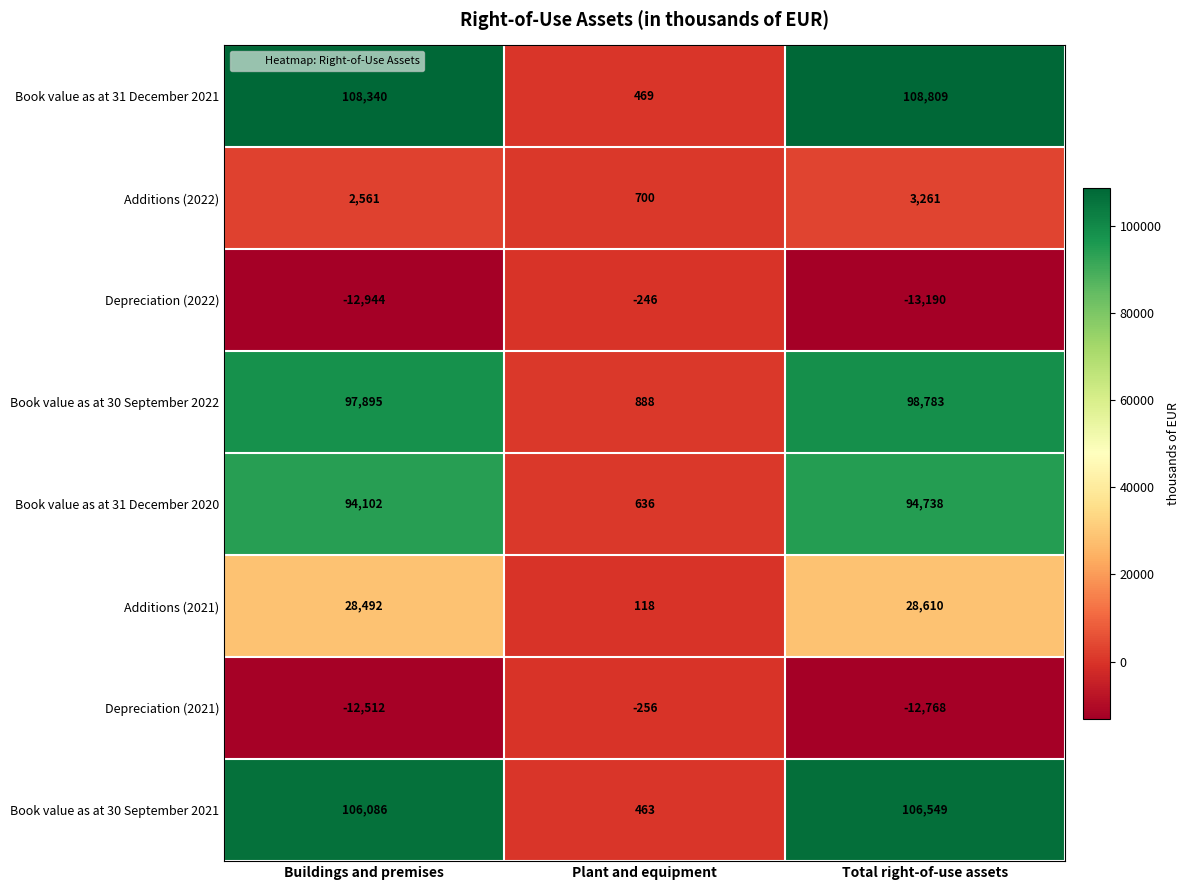

What is the difference between the maximum and minimum values in the Book value as at 30 September 2022 series?

97895